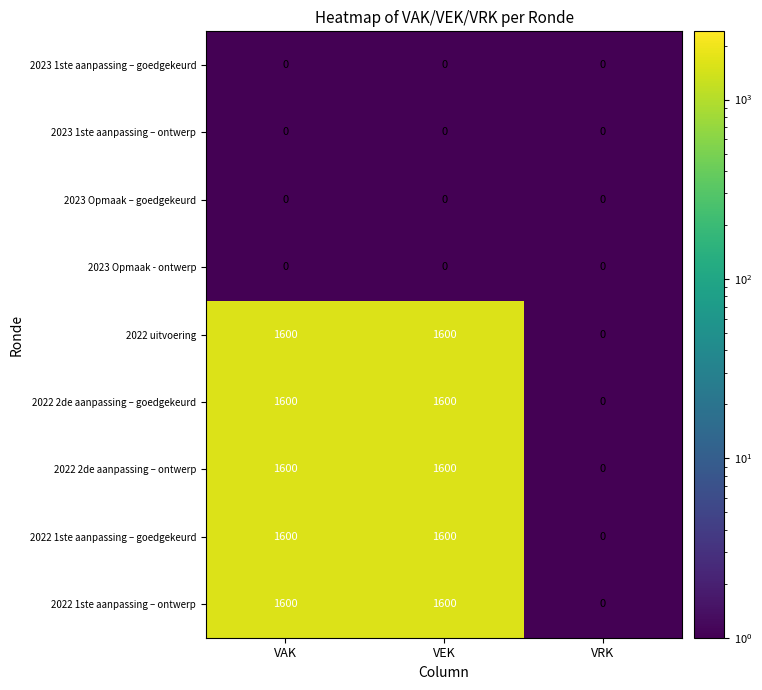

What is the sum of all 2022 2de aanpassing – goedgekeurd values?

3200